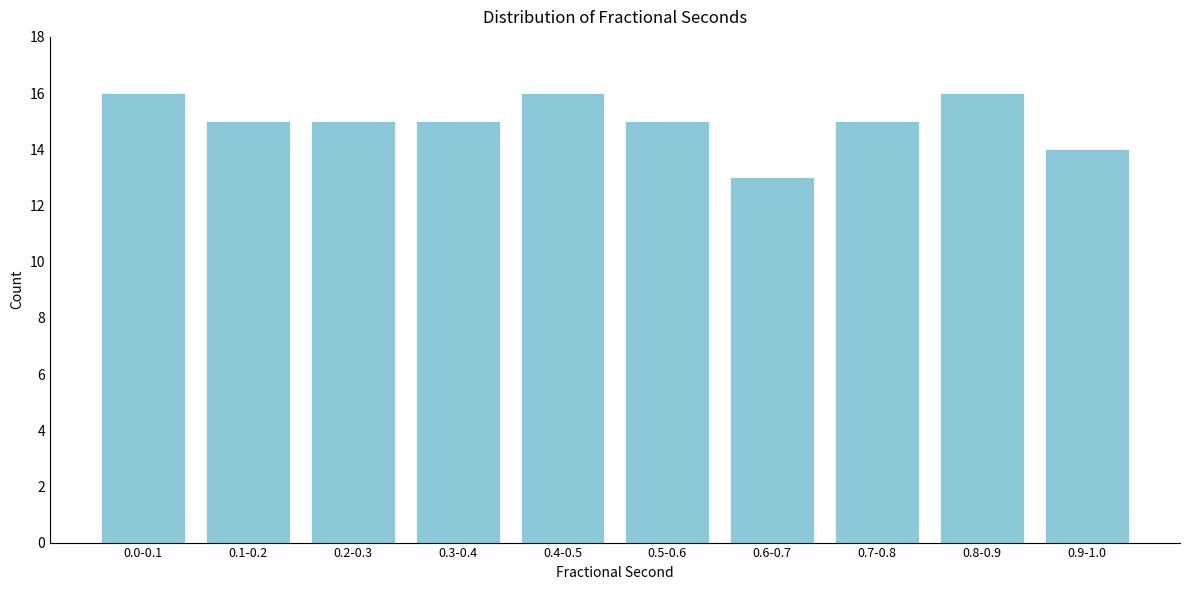

Reading left to right, list all the values displayed in this chart.

0.0-0.1=16	0.1-0.2=15	0.2-0.3=15	0.3-0.4=15	0.4-0.5=16	0.5-0.6=15	0.6-0.7=13	0.7-0.8=15	0.8-0.9=16	0.9-1.0=14